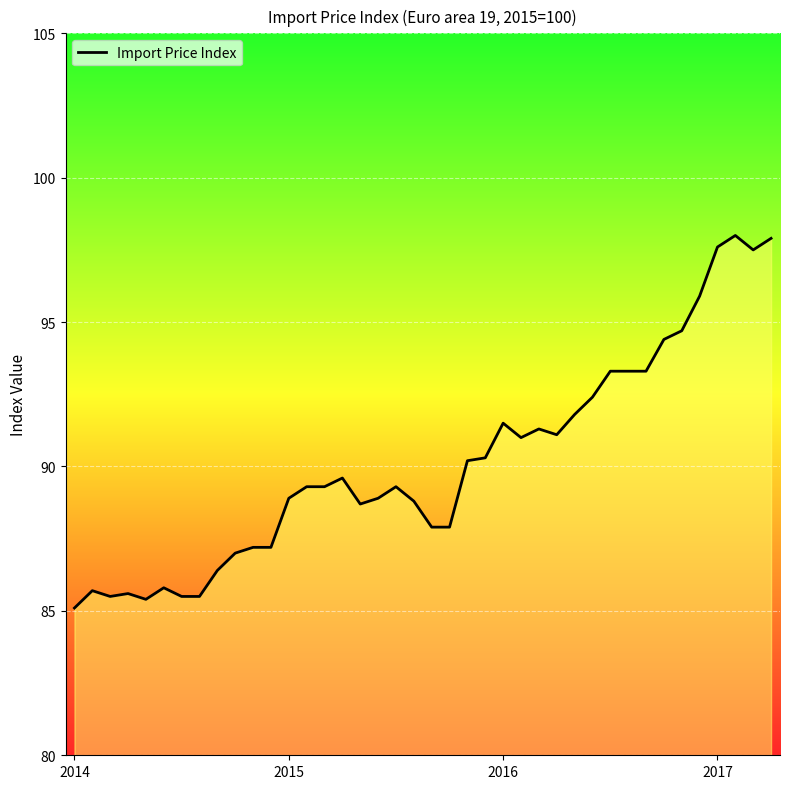

What is the maximum value shown in the chart?

98.0